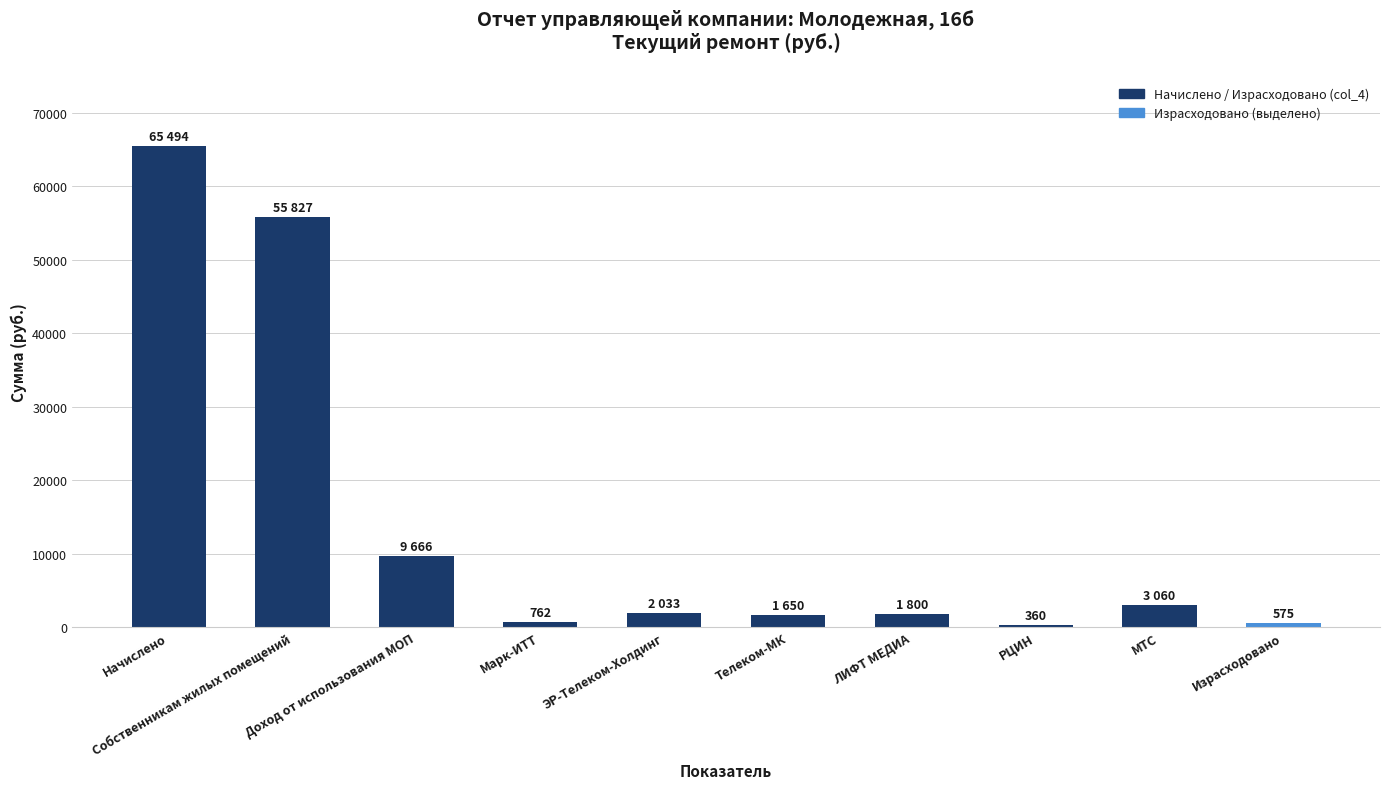

What is the approximate value at МТС?

3060.0